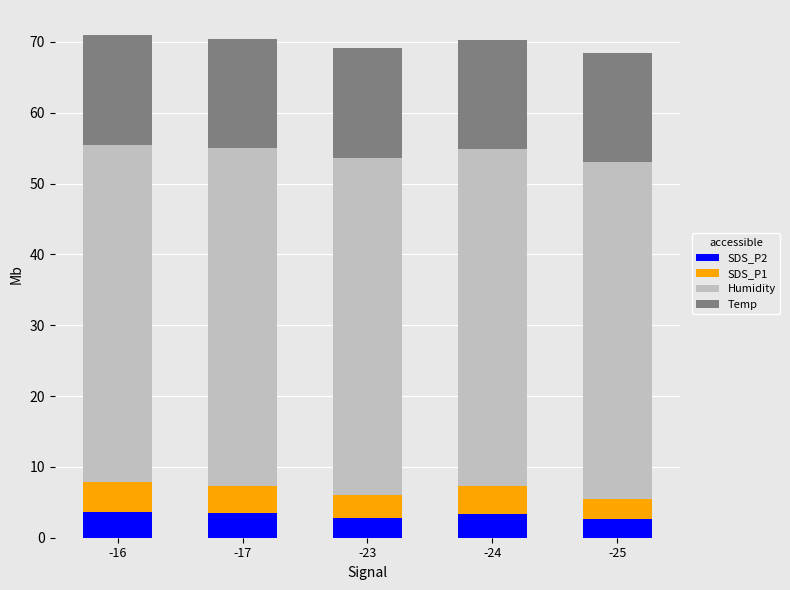

Count the number of data series in this chart.

4